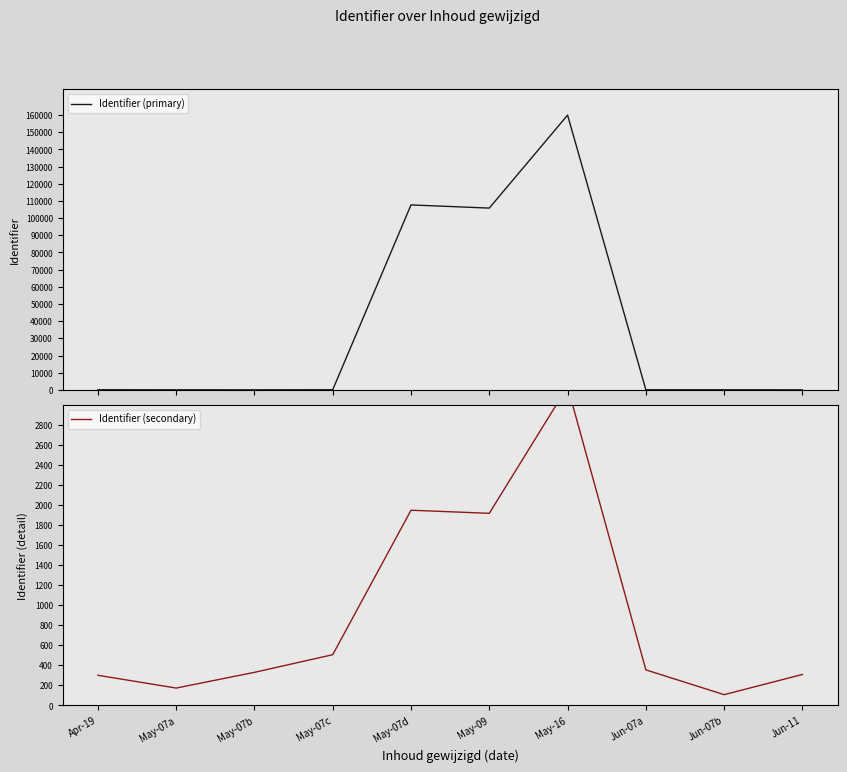

The value of Identifier (primary) at May-09 is 67780.3. True or false?

False